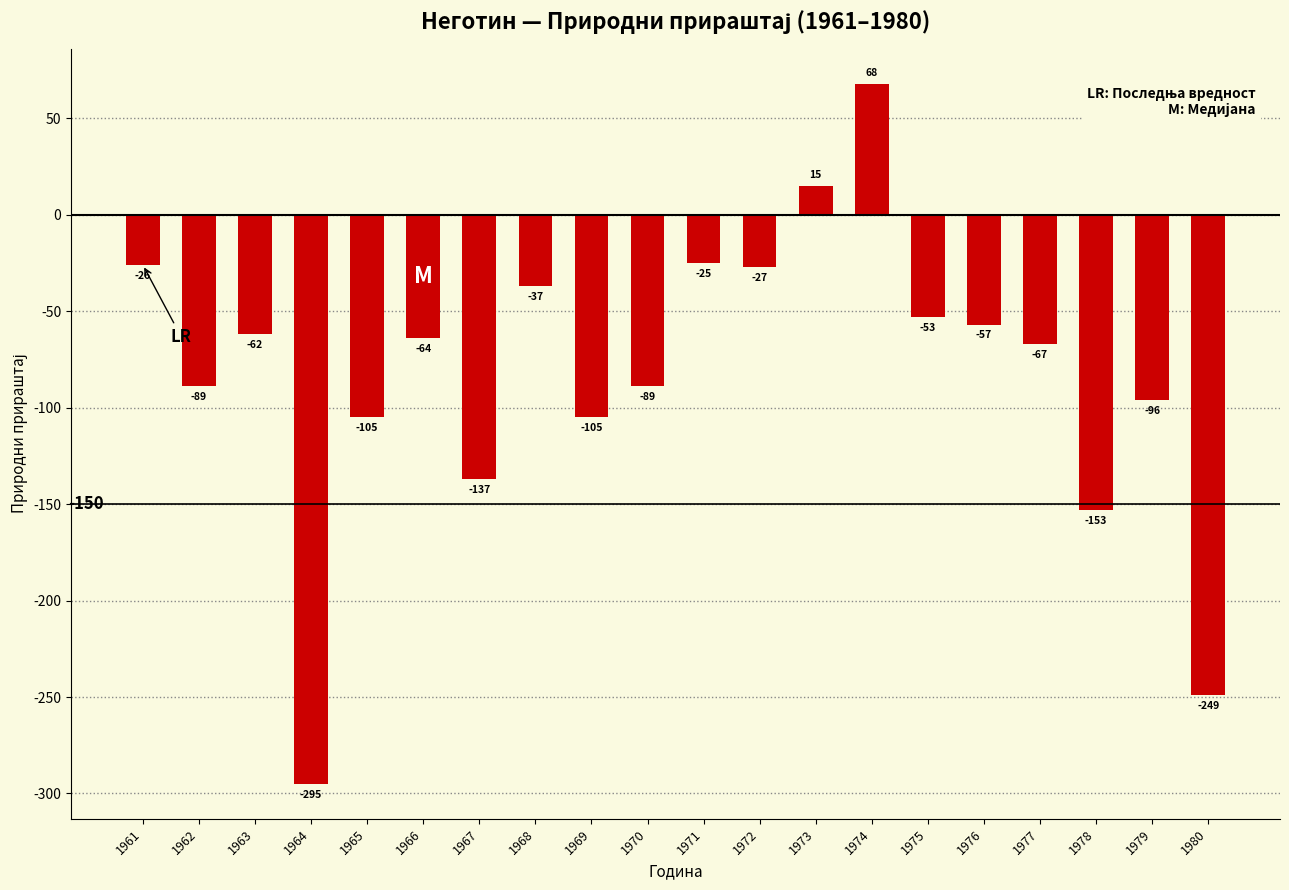

Is it true that the value at 1967 is -137?

True